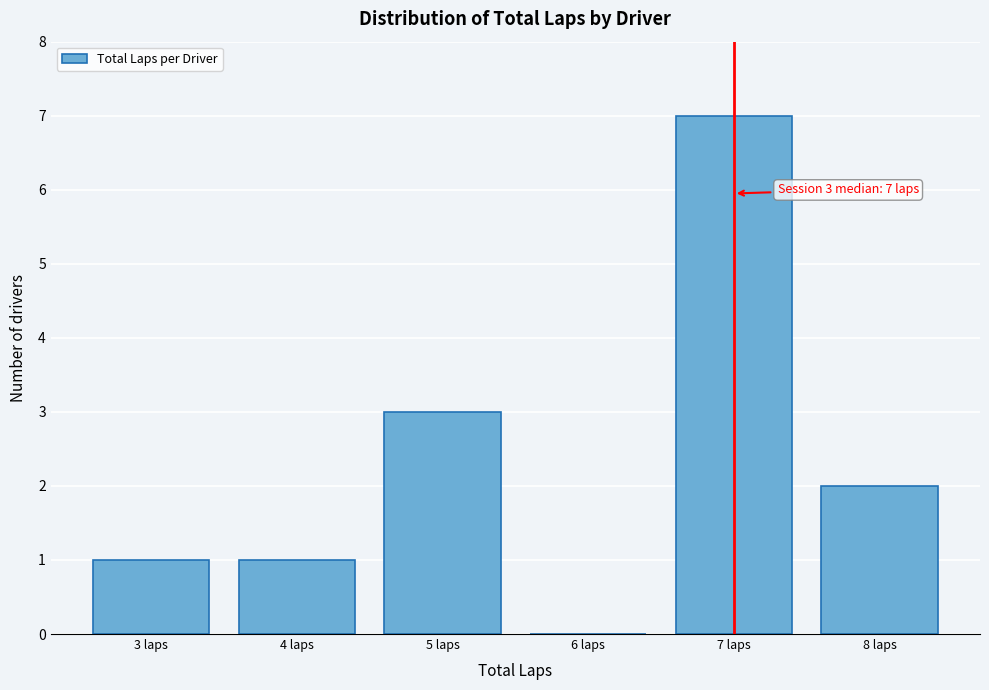

Over which range of the x-axis is the bar tallest?

6.5 to 7.5